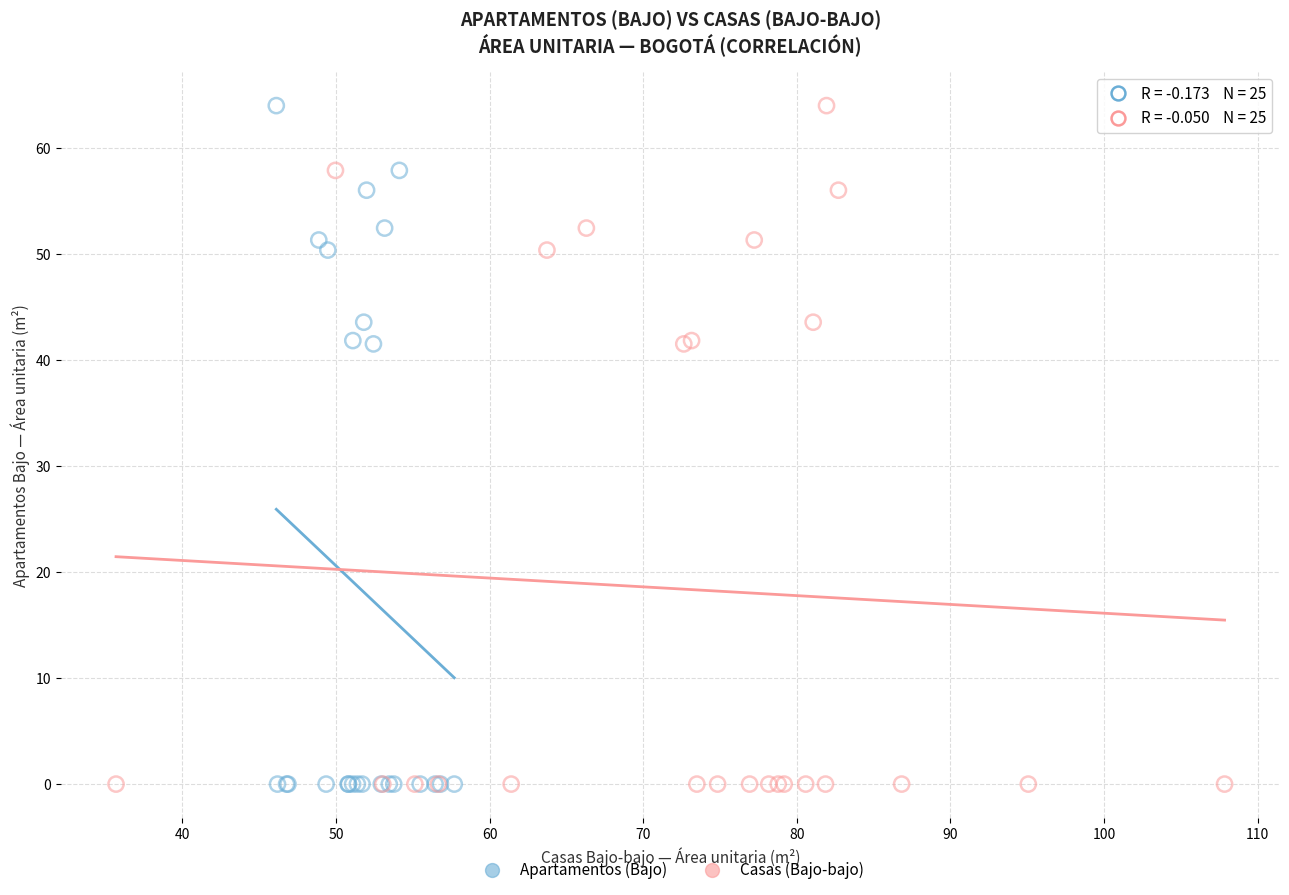

What are all the series names shown in the legend?

Apartamentos (Bajo), Casas (Bajo-bajo)